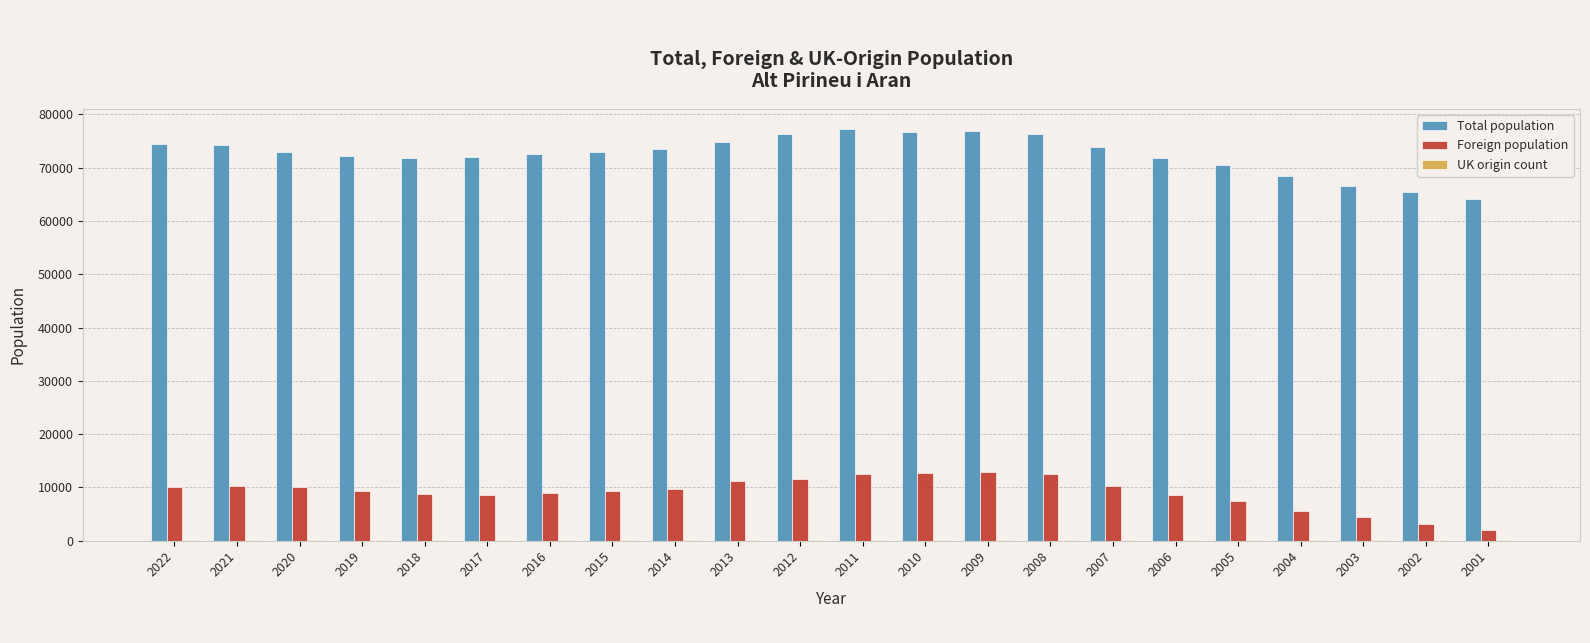

Does the chart contain stacked bars?

No